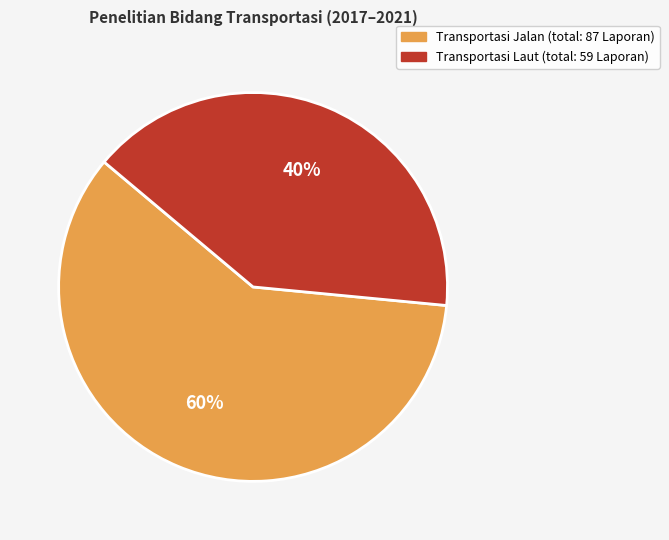

To the nearest percent, what is the average slice percentage?

50%